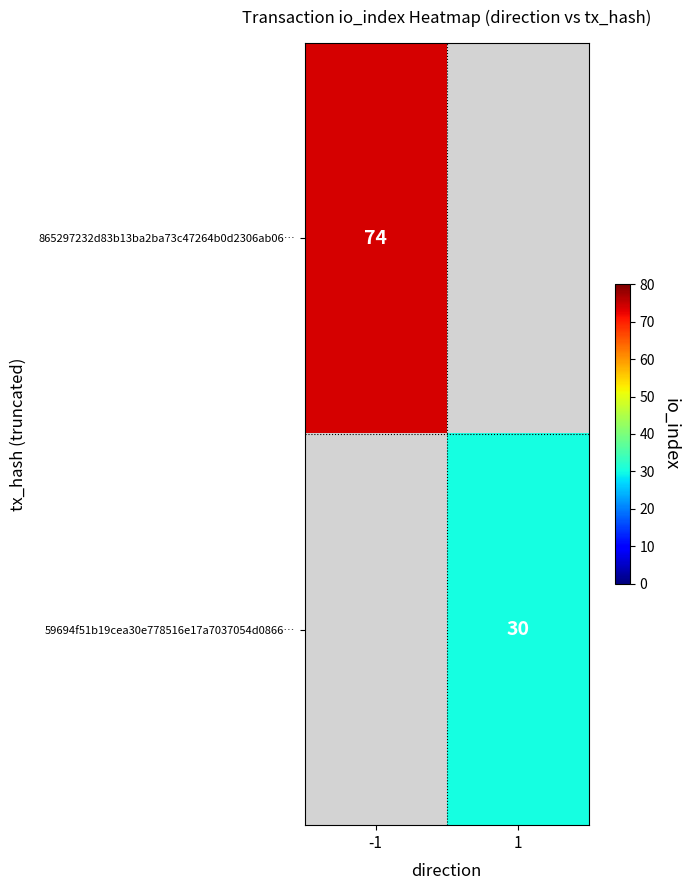

True or false: 59694f51b19cea30e778516e17a7037054d0866… has a value of 30 at 1.

True